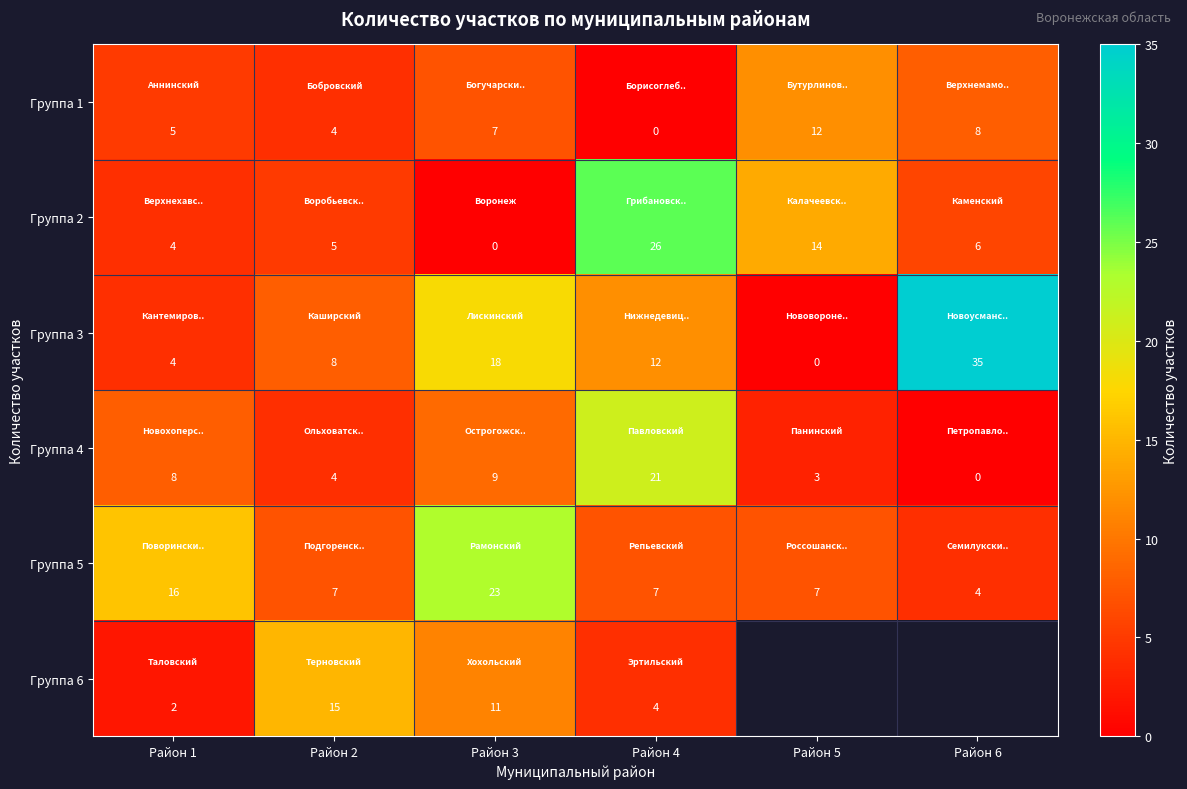

How many values in Группа 4 are above zero?

5